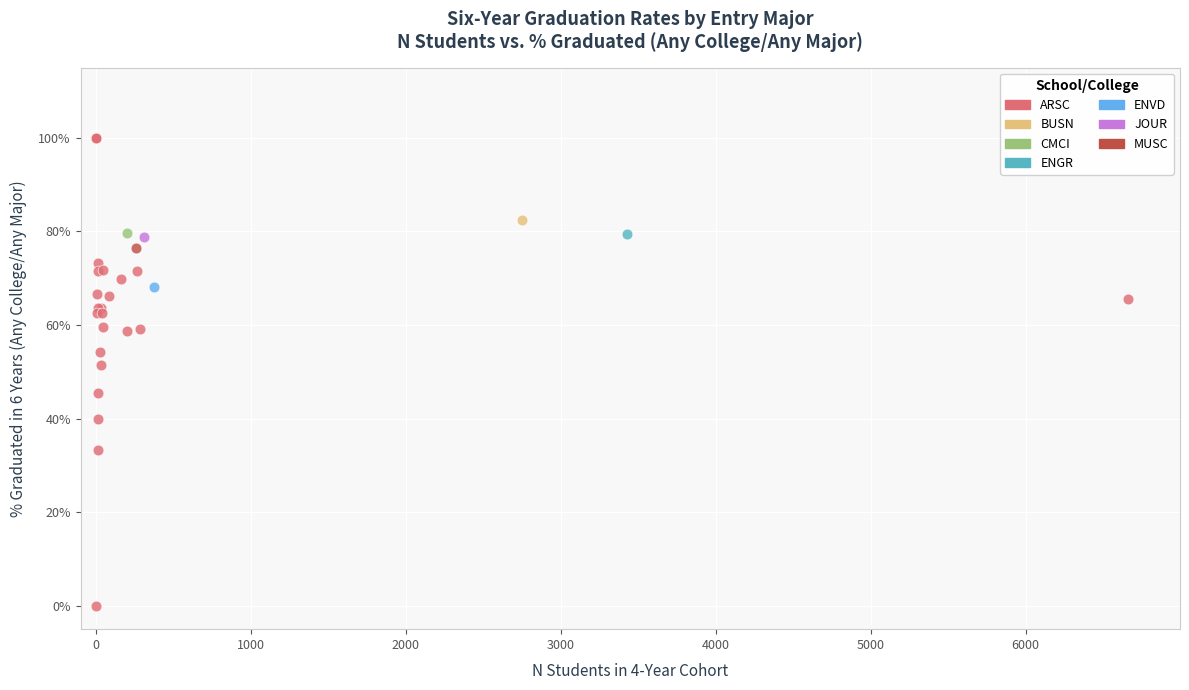

What are all the series names shown in the legend?

ARSC, BUSN, CMCI, ENGR, ENVD, JOUR, MUSC